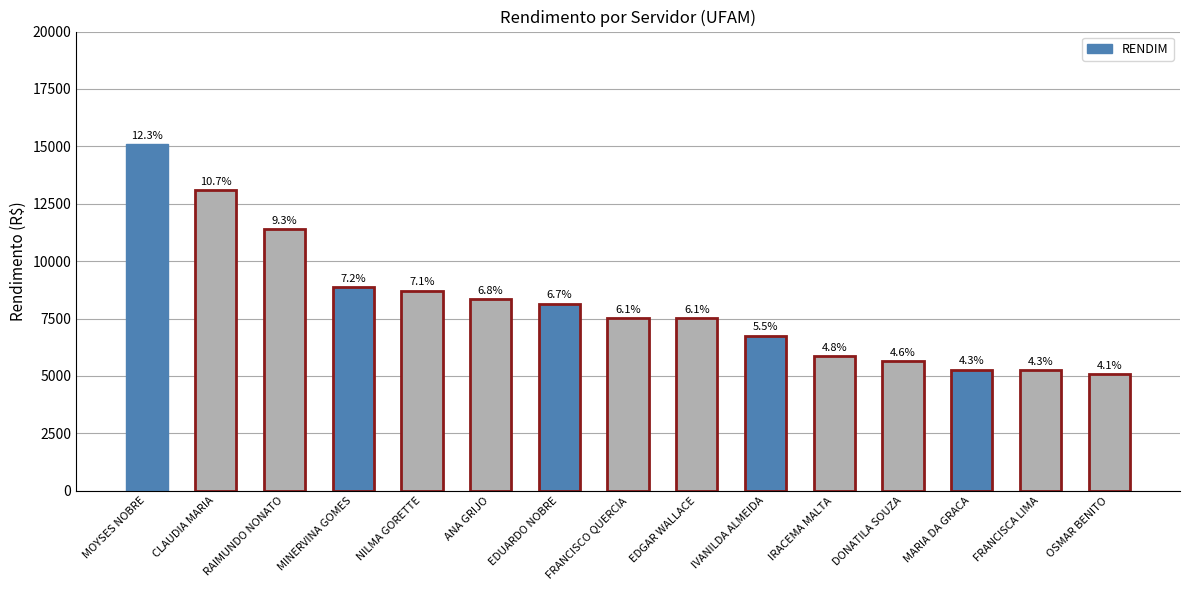

What is the difference between the maximum and minimum values?

10029.5